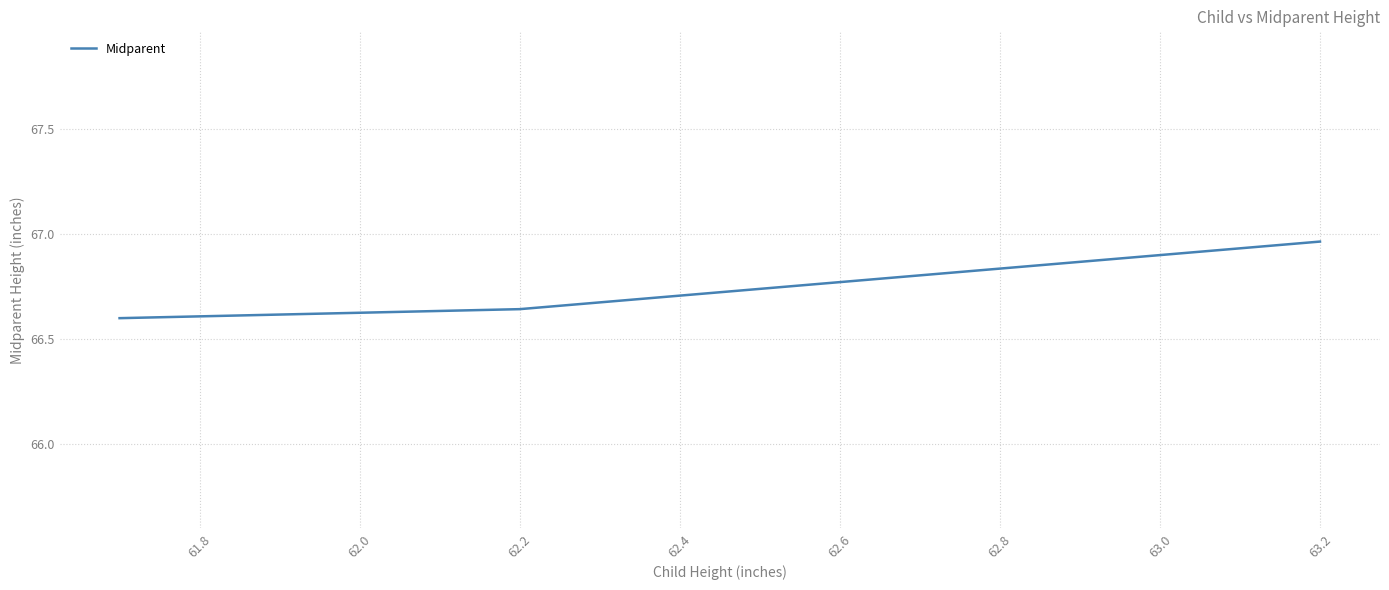

What is the sum of all values?

200.2